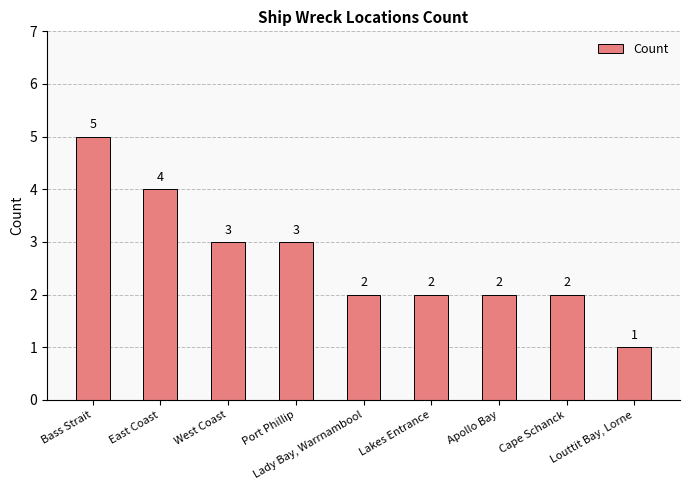

The value at West Coast is 5. True or false?

False